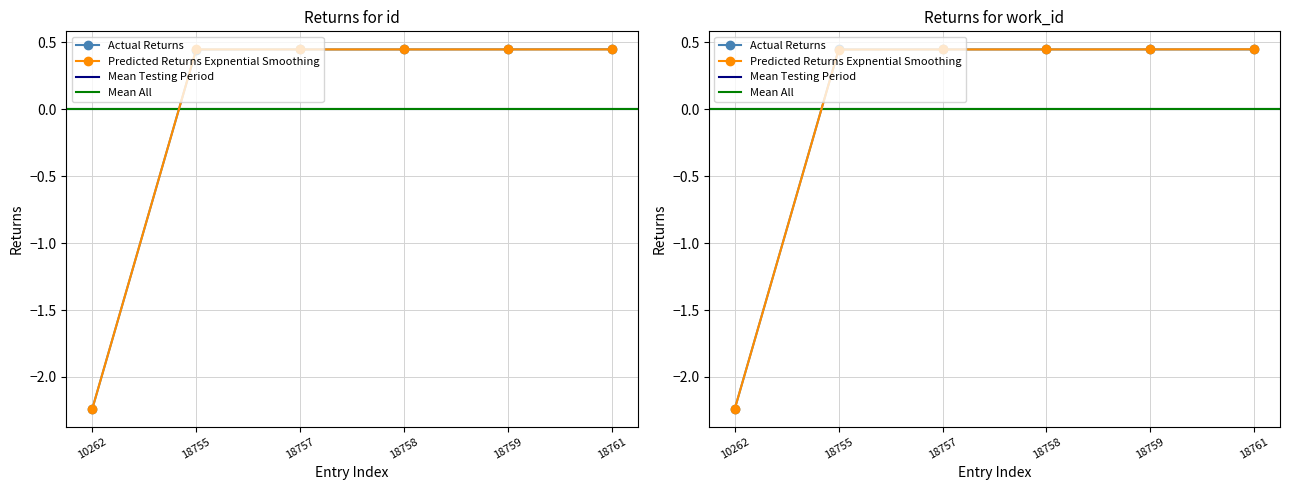

What is the minimum value shown in the chart?

-2.2